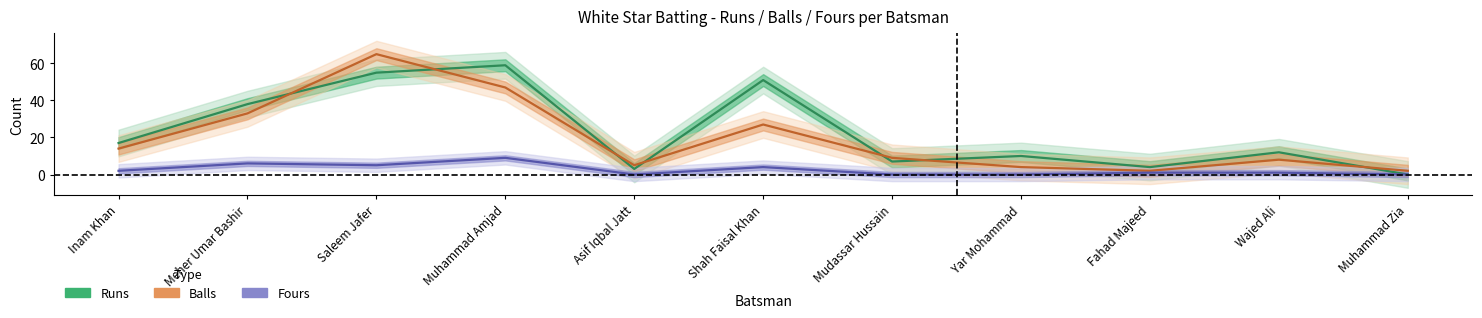

True or false: Fours and Balls cross at least once.

False